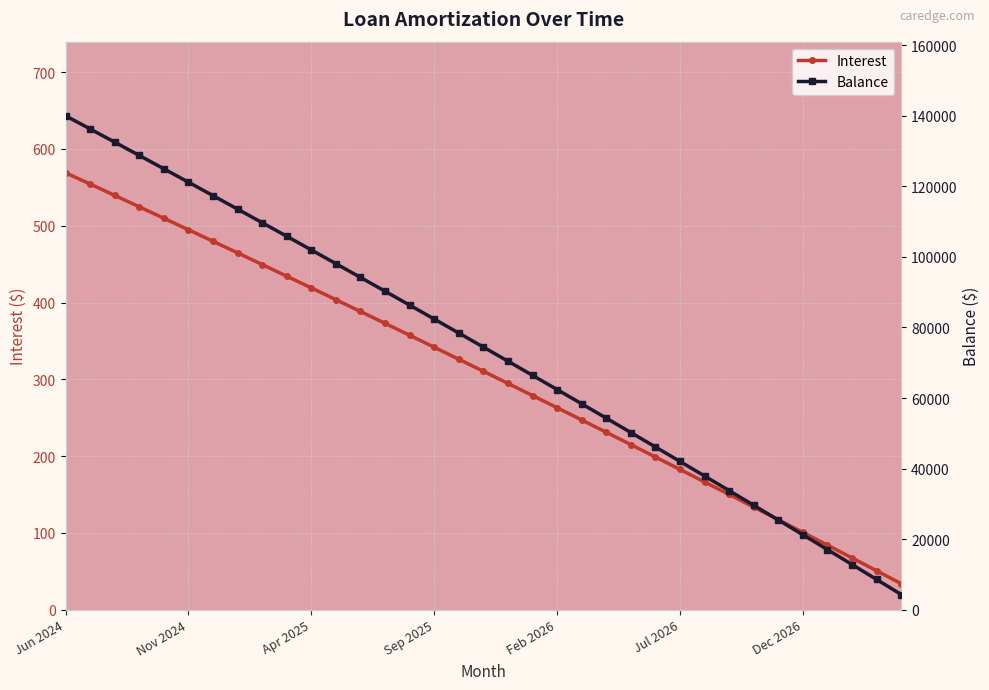

What is the average value of the Interest series?

307.2